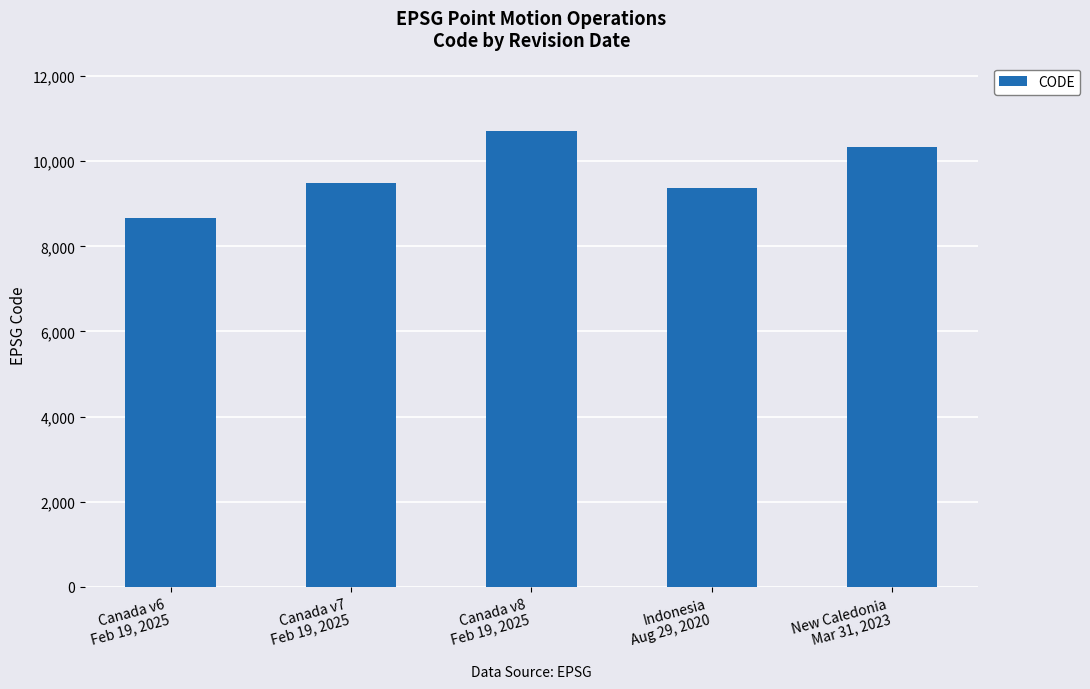

What is the change in value from Canada v6
Feb 19, 2025 to Canada v7
Feb 19, 2025?

+807